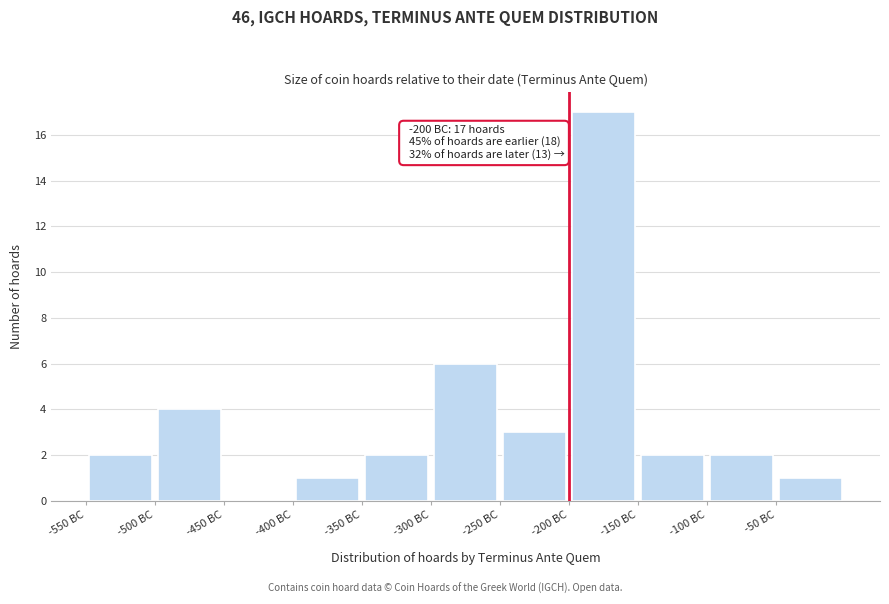

Over which range of the x-axis is the bar tallest?

-200 to -150